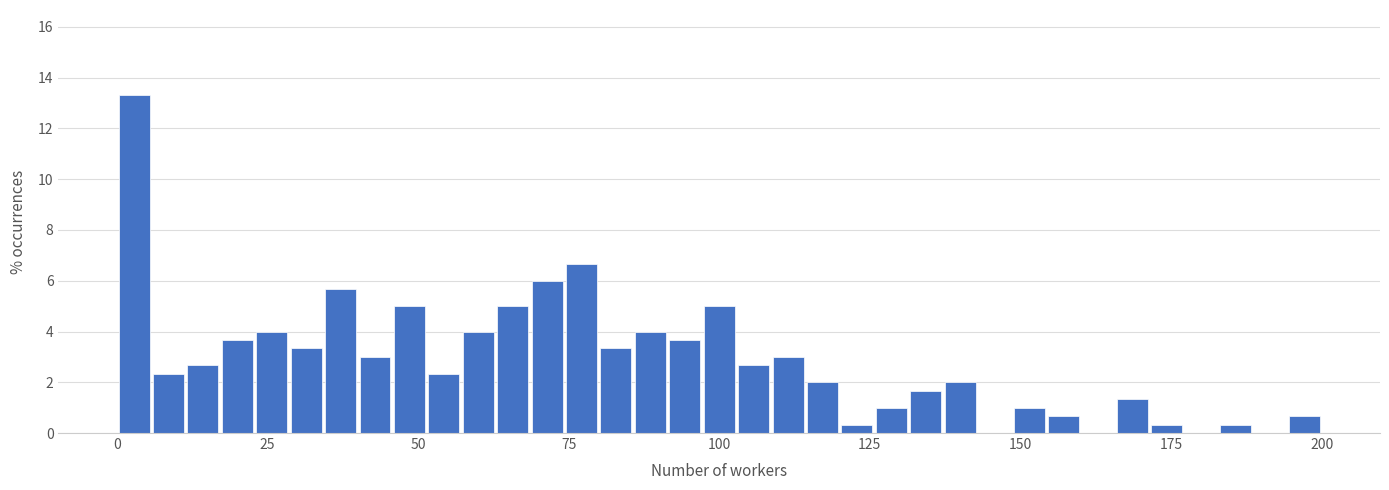

Read against the x-axis, roughly where is the centre of the tallest bar?

5